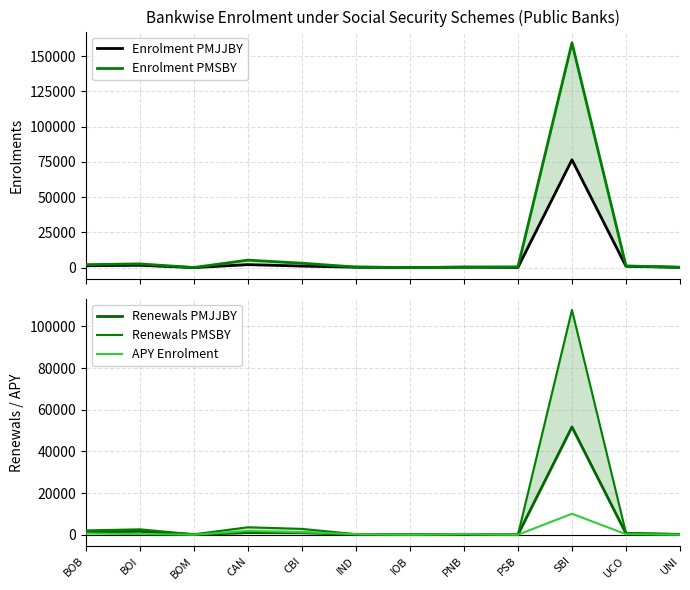

What position from the right is BOM?

10